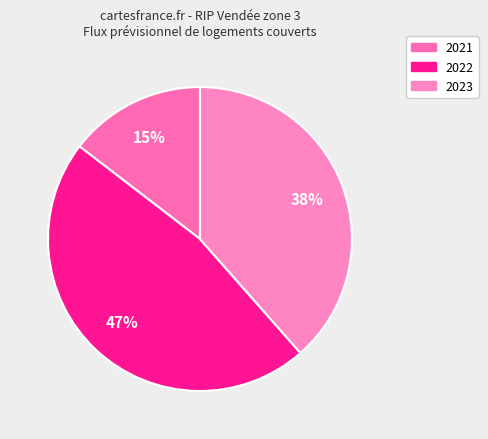

Is 2022 the majority of the pie?

No